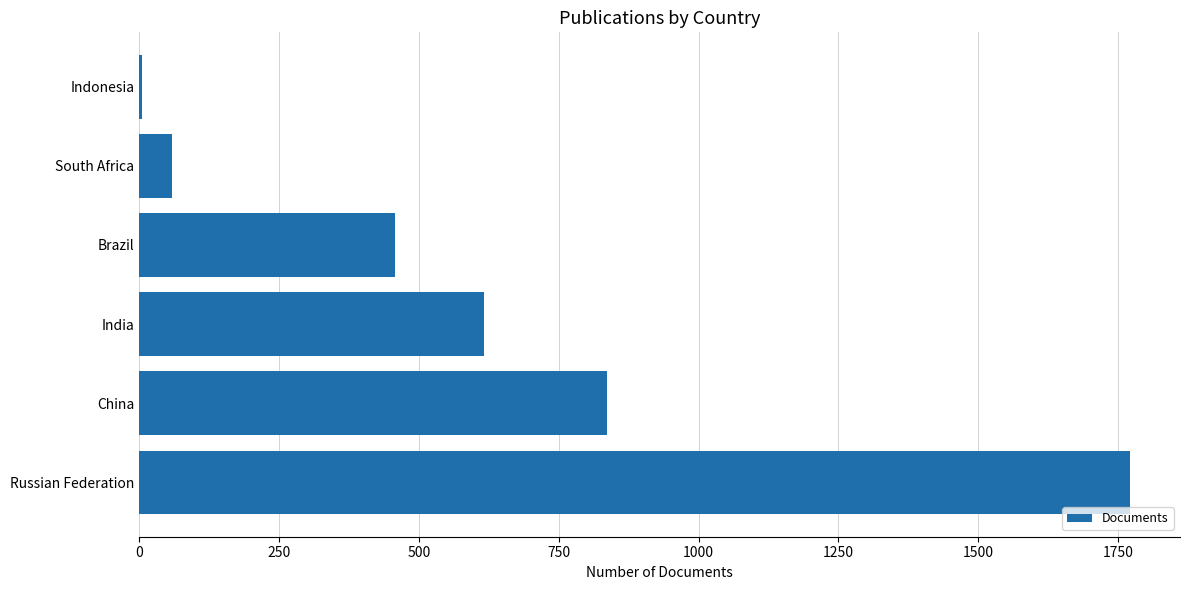

What is the sum of the values at China and India?

1454